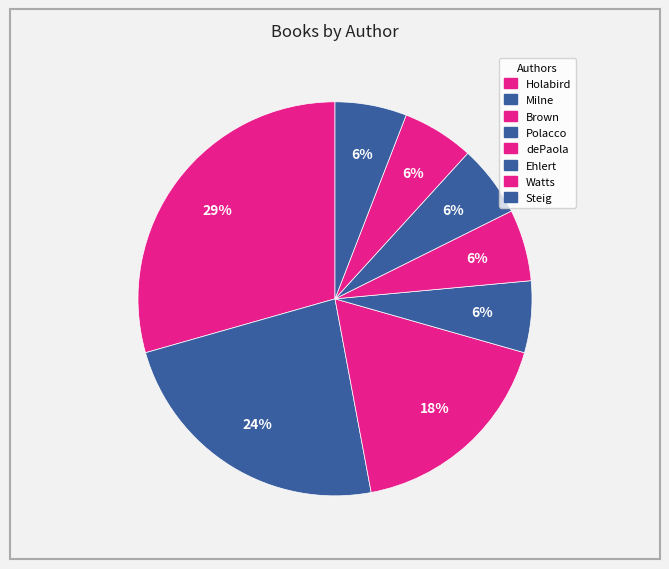

How many segments does this pie chart have?

8